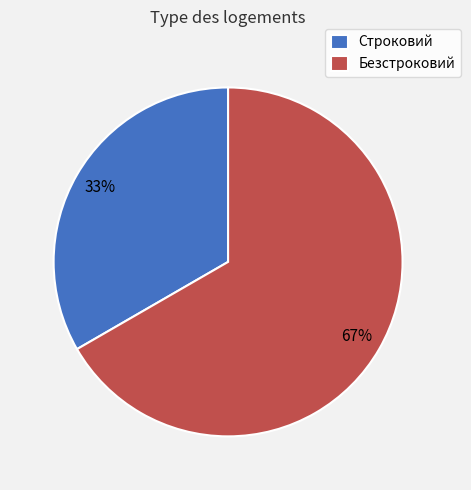

Combined, do Безстроковий and Строковий account for over 50%?

Yes